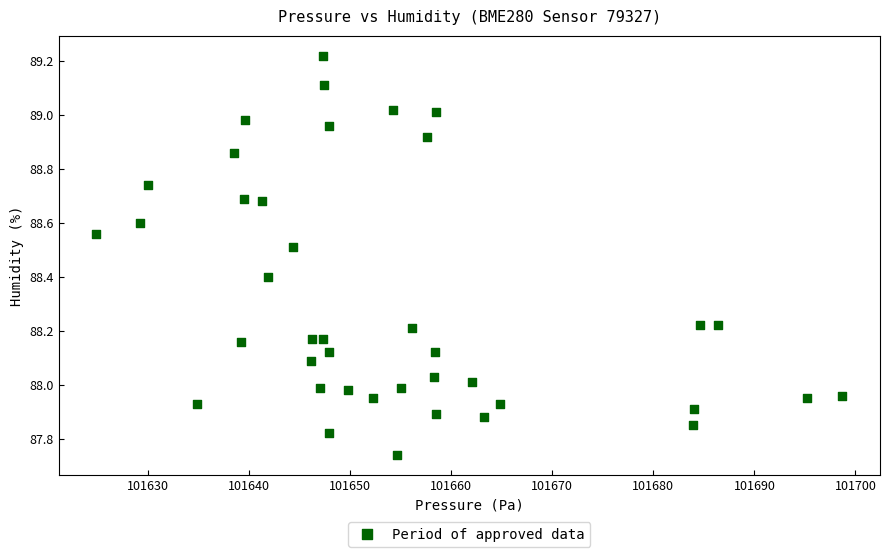

What is the range of X values (max minus min)?

73.9